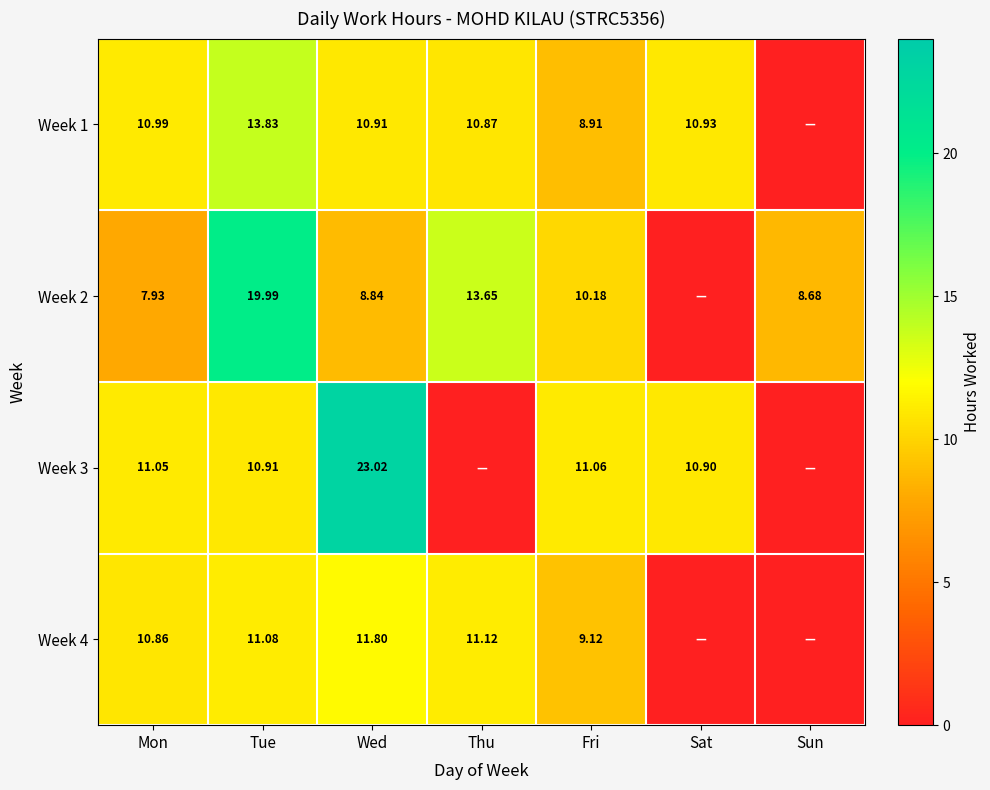

Is the value of Week 3 at Fri greater than the value of Week 2 at Sun?

Yes